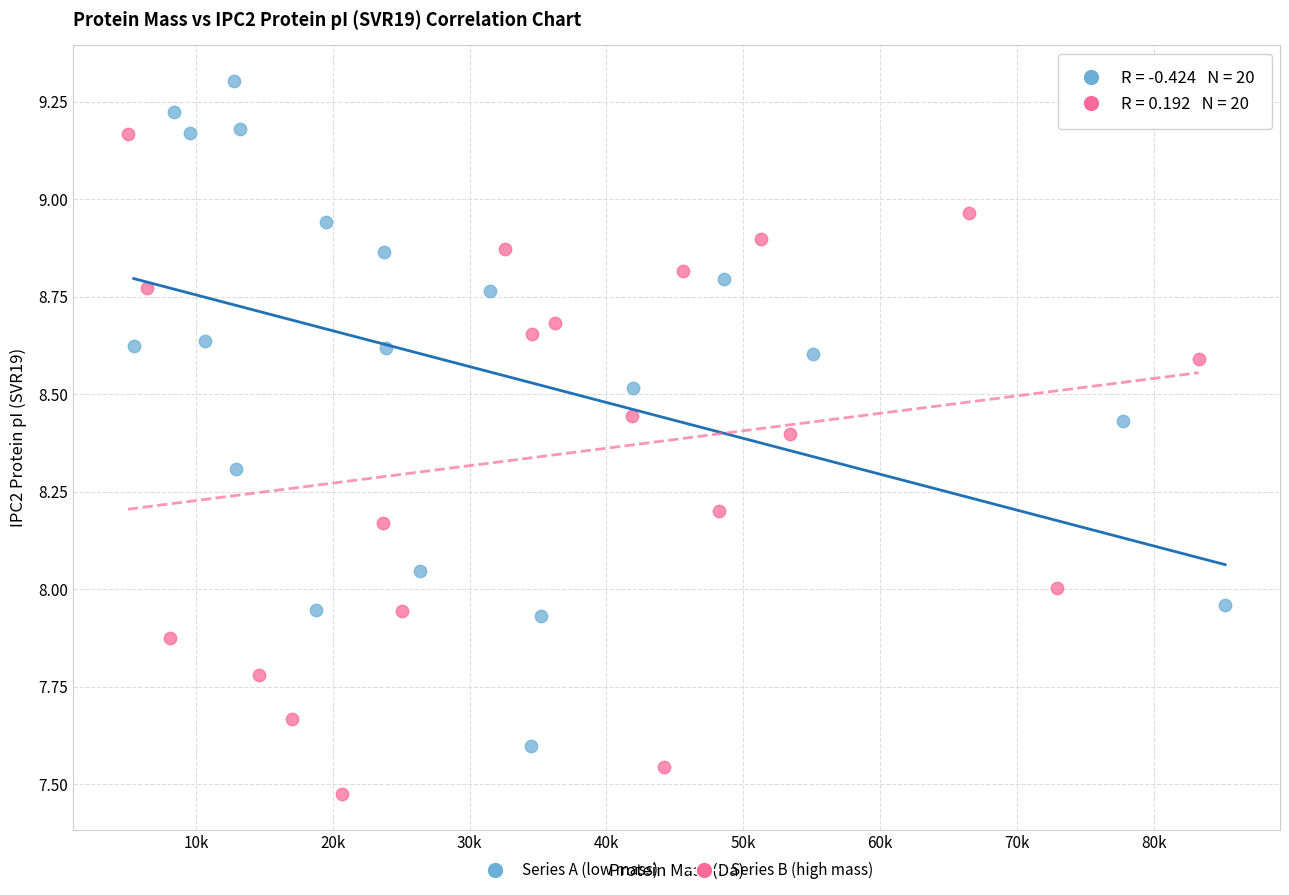

Which series reaches the minimum Y coordinate?

Series B (high mass)